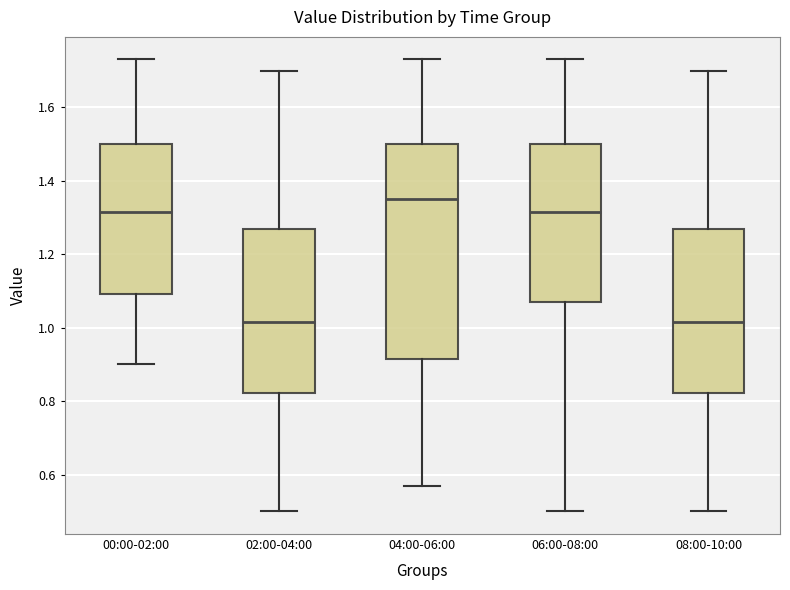

Where is the upper edge of the box for 08:00-10:00 on the y-axis? The values are not printed on the chart, so give them approximately, as read against the axis.

1.28